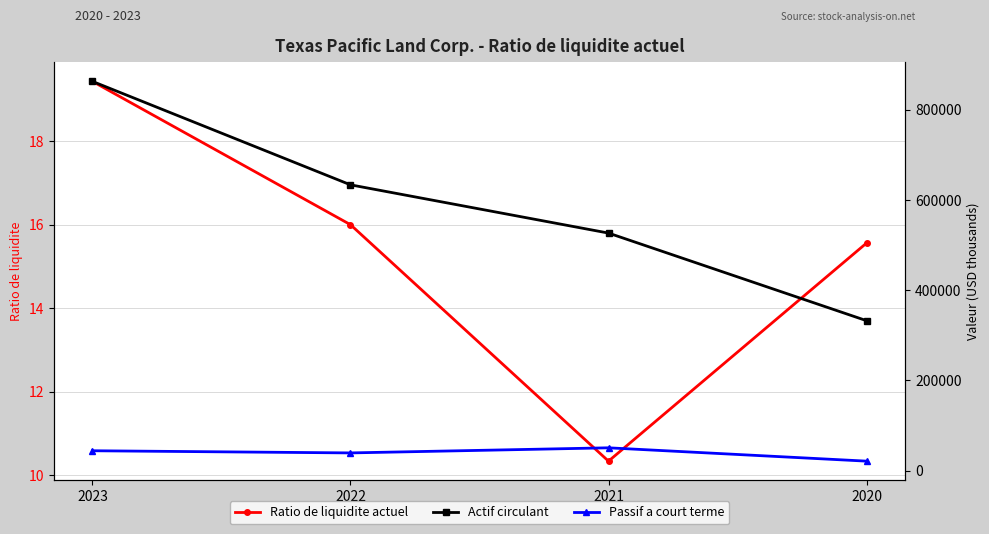

How many values in the Ratio de liquidite actuel series exceed 16?

1